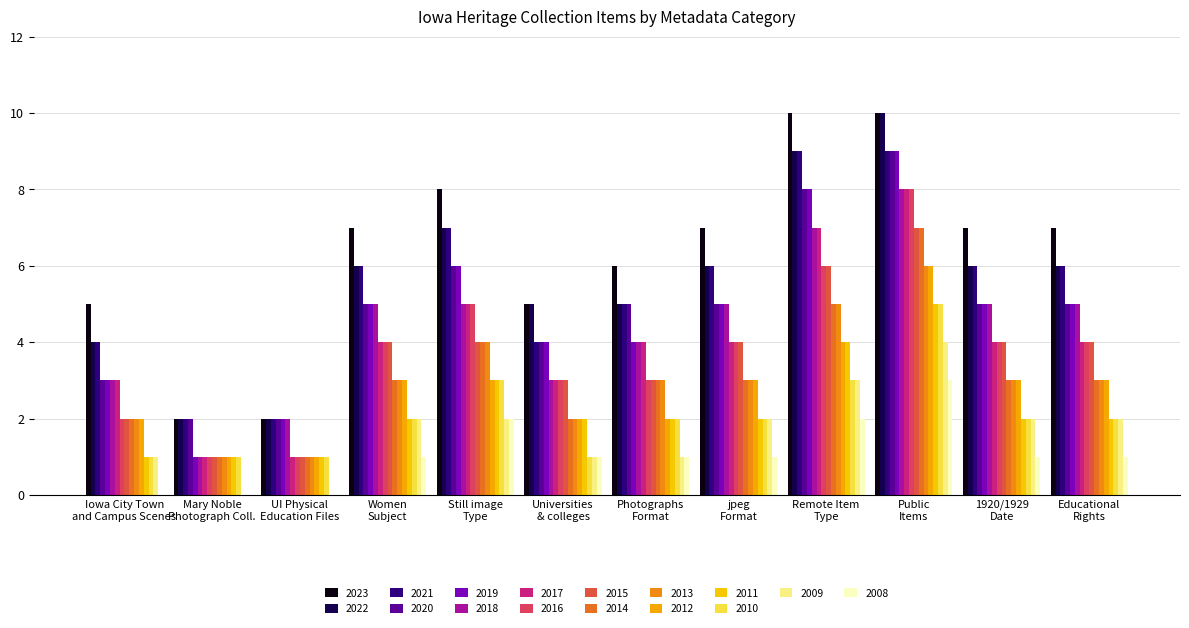

How many distinct data groups are displayed?

16